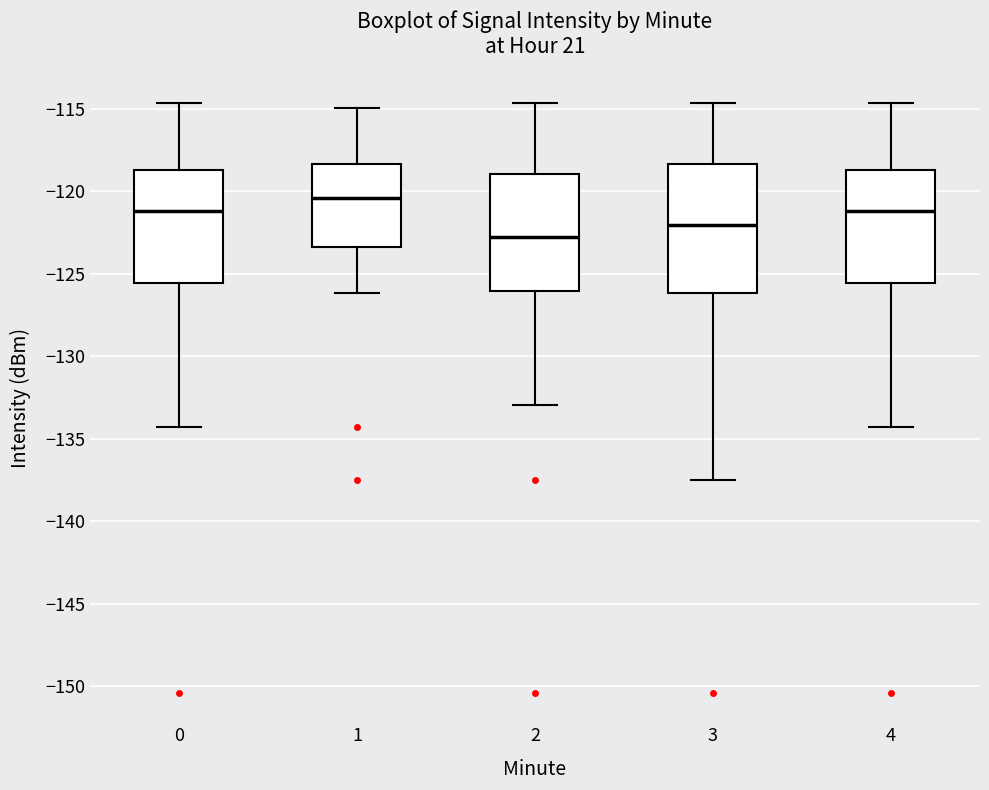

Where does the upper whisker of the box at x = 1 end on the y-axis? The values are not printed on the chart, so give them approximately, as read against the axis.

-115.0